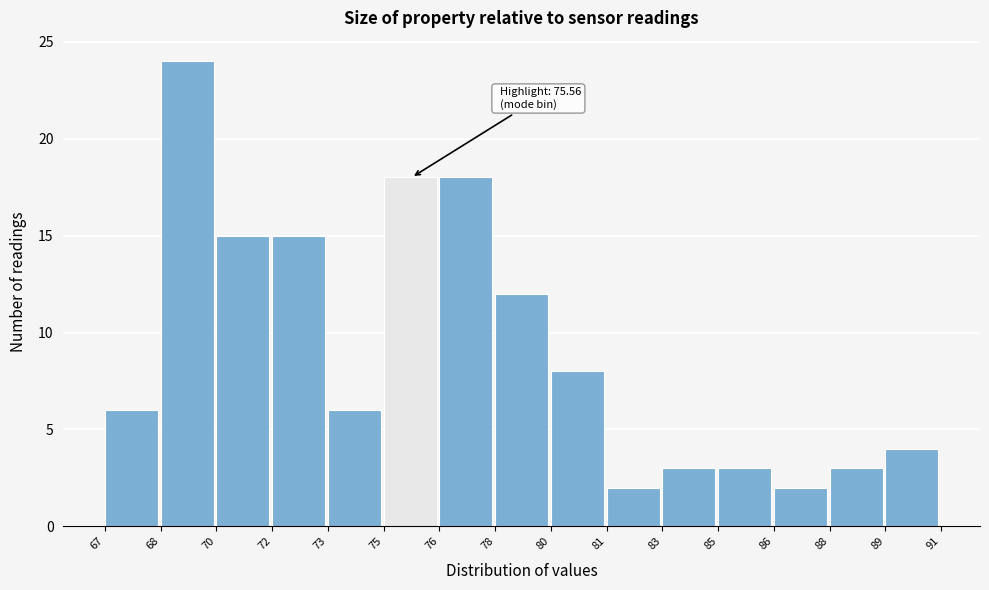

Reading right to left, what are all the values shown in this chart?

4	3	2	3	3	2	8	12	18	18	6	15	15	24	6